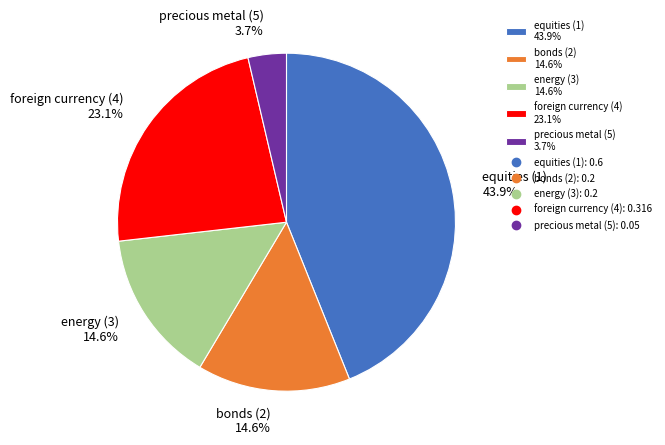

What portion of the pie excludes equities (1)?

56.1%